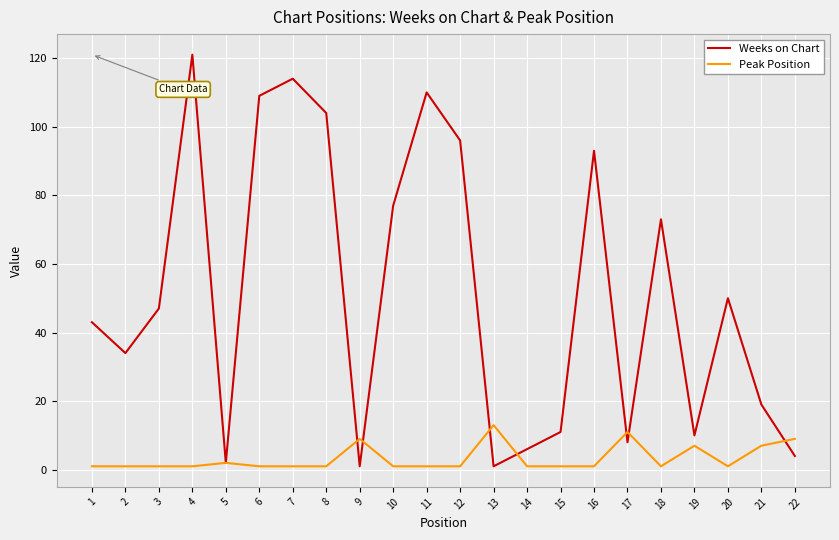

Reading left to right, extract all data points from this chart.

Weeks on Chart: 43	34	47	121	2	109	114	104	1	77	110	96	1	6	11	93	8	73	10	50	19	4
Peak Position: 1	1	1	1	2	1	1	1	9	1	1	1	13	1	1	1	11	1	7	1	7	9